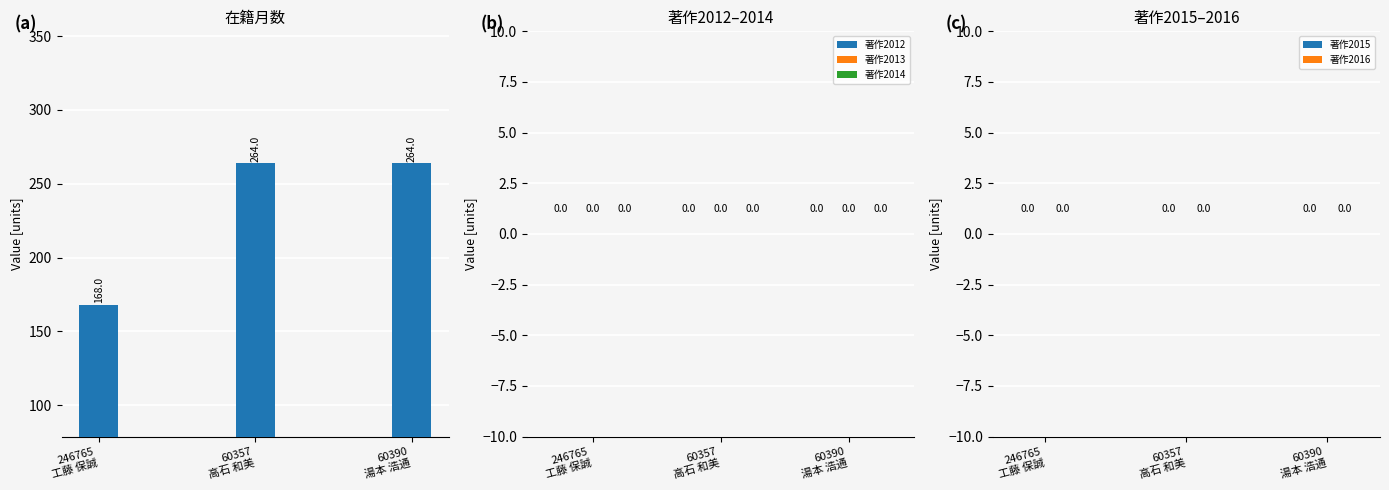

Count the number of data series in this chart.

1